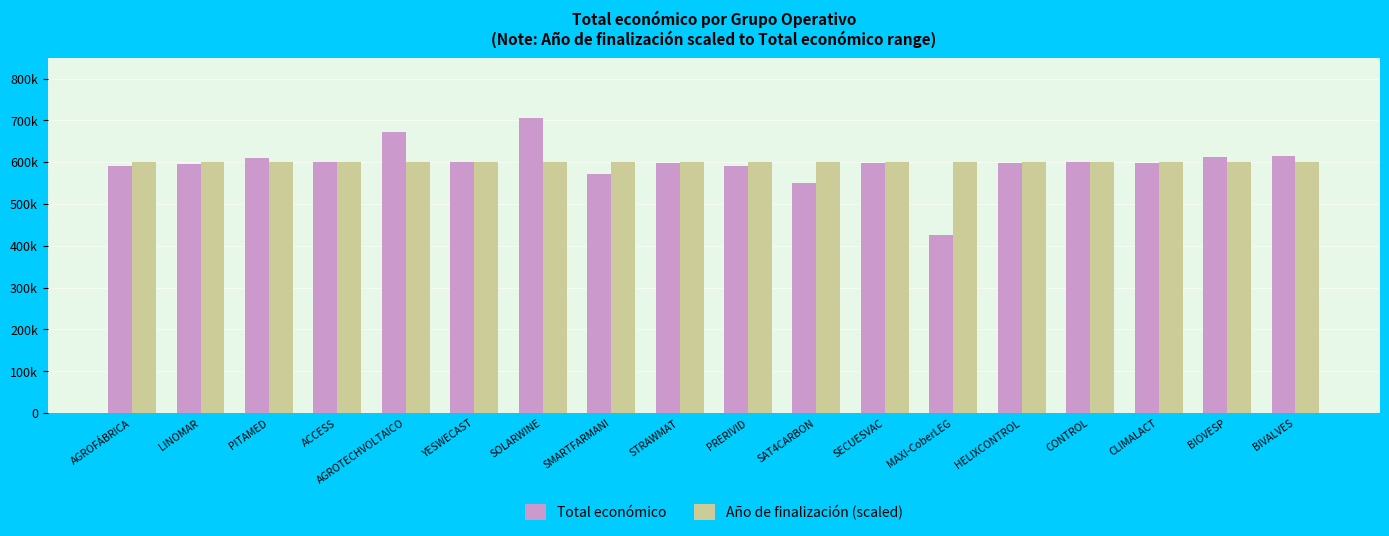

Which series changed the most between LINOMAR and SECUESVAC?

Total económico